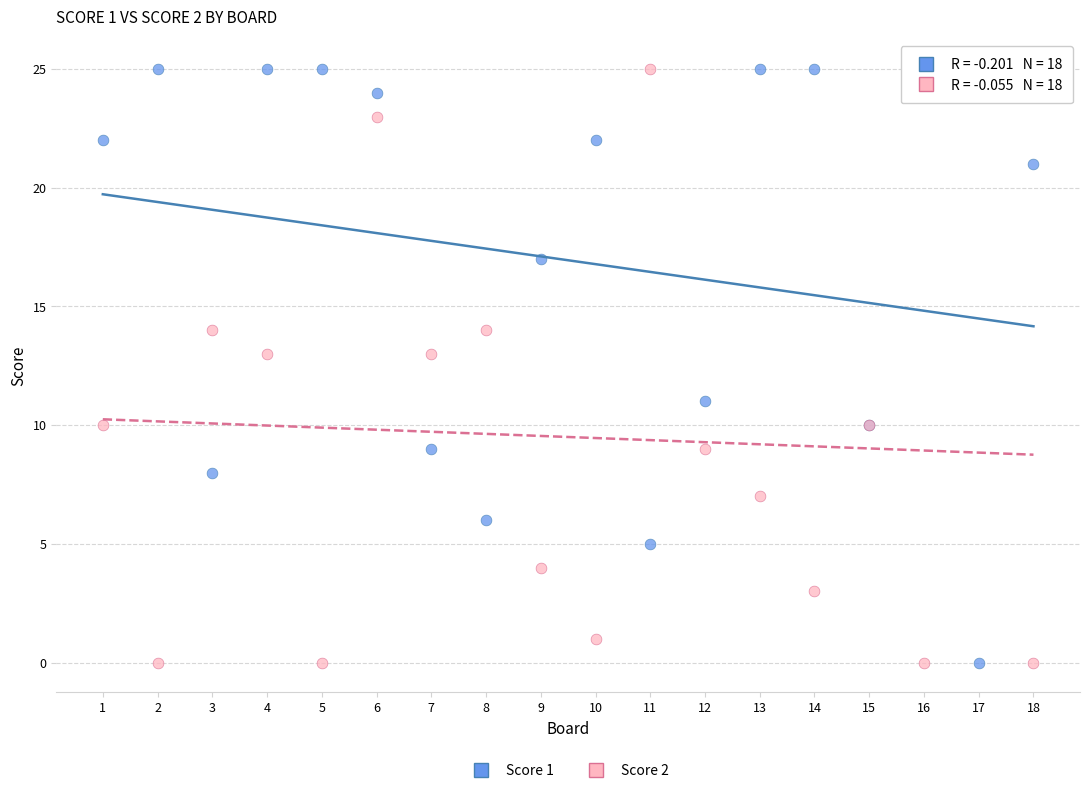

What is the X range (max minus min) for the scatter plot?

17